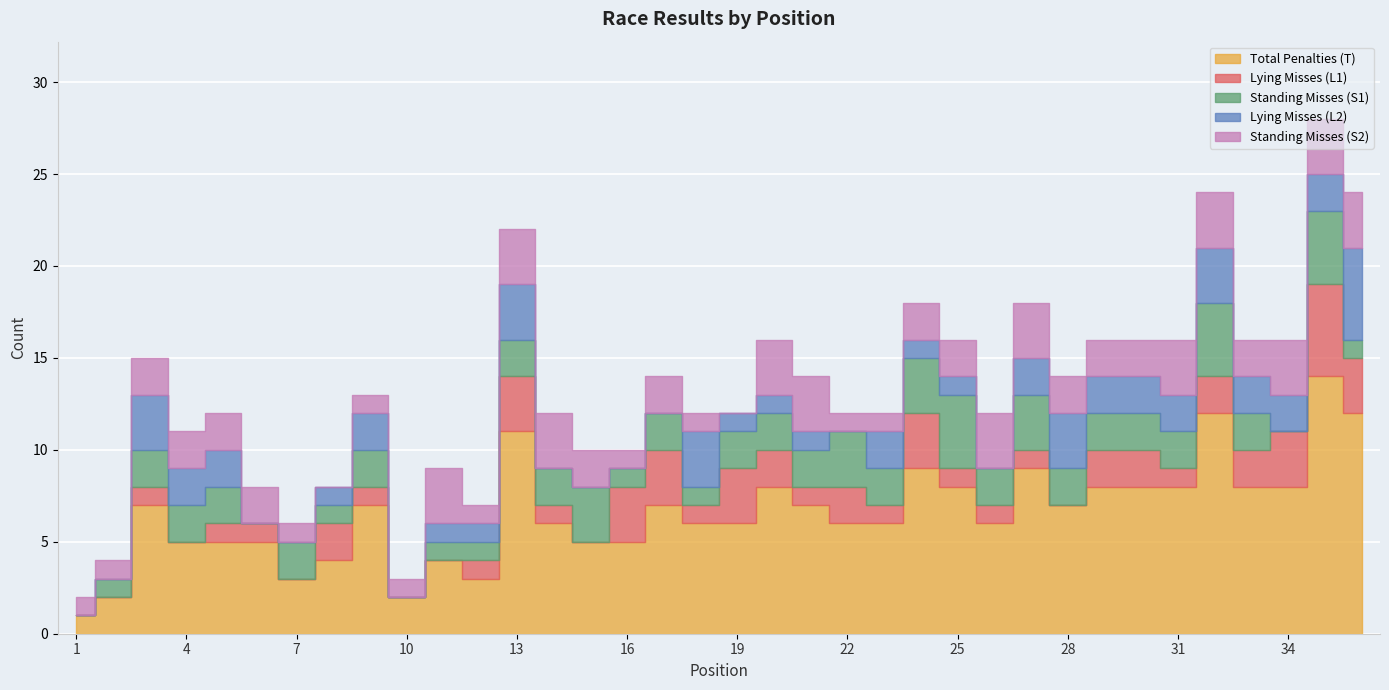

Does the chart contain stacked bars?

No